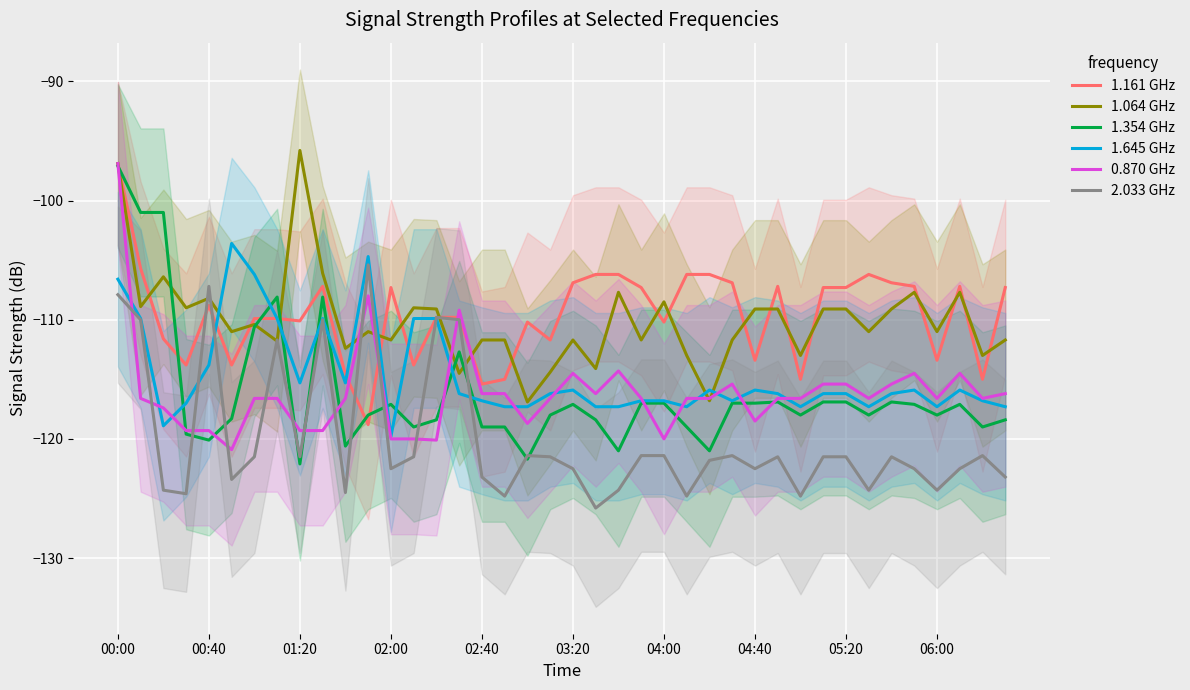

What is the maximum value for 2.033 GHz?

-105.4